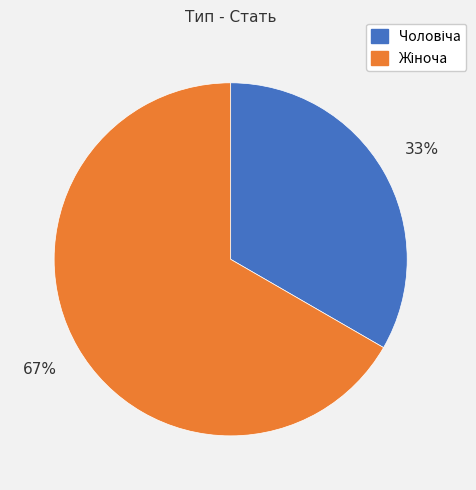

To the nearest percent, what is the average slice percentage?

50%